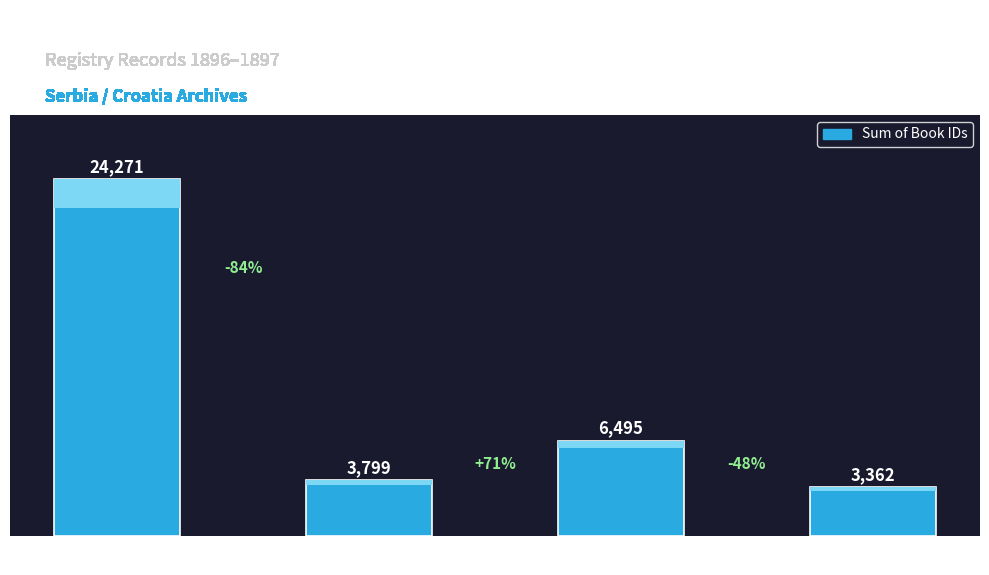

Are the bars grouped side by side (vs. stacked)?

No